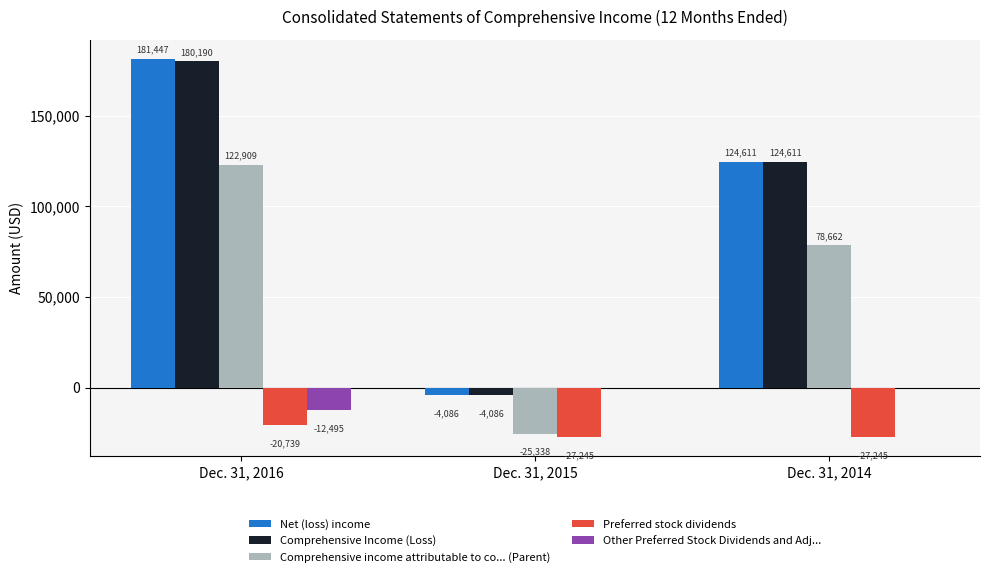

Which label corresponds to the largest value in the chart?

Dec. 31, 2016